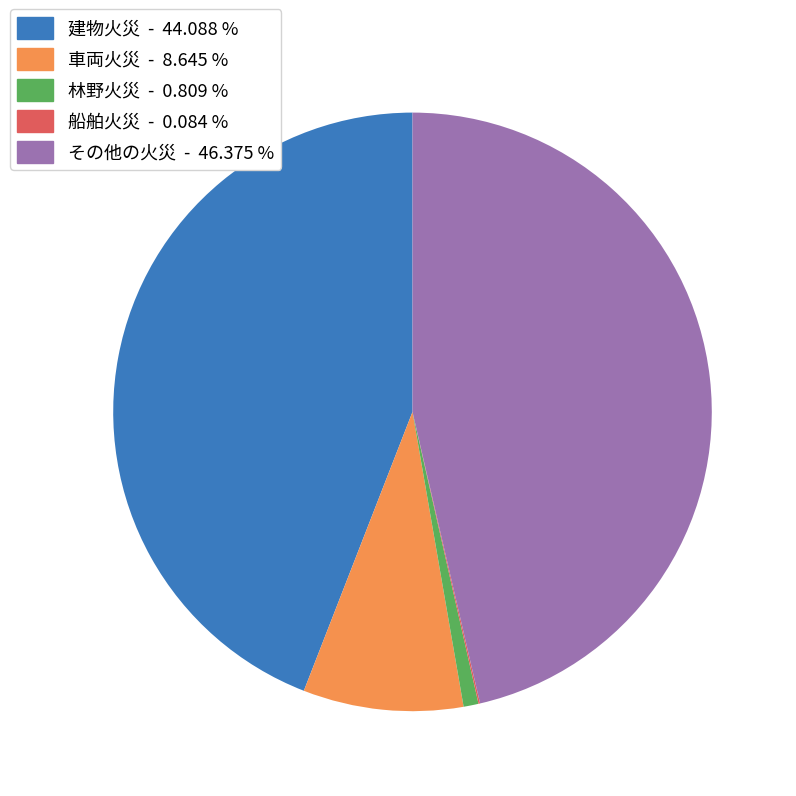

Between 林野火災 - 0.809 % and 建物火災 - 44.088 %, which is larger?

建物火災 - 44.088 %